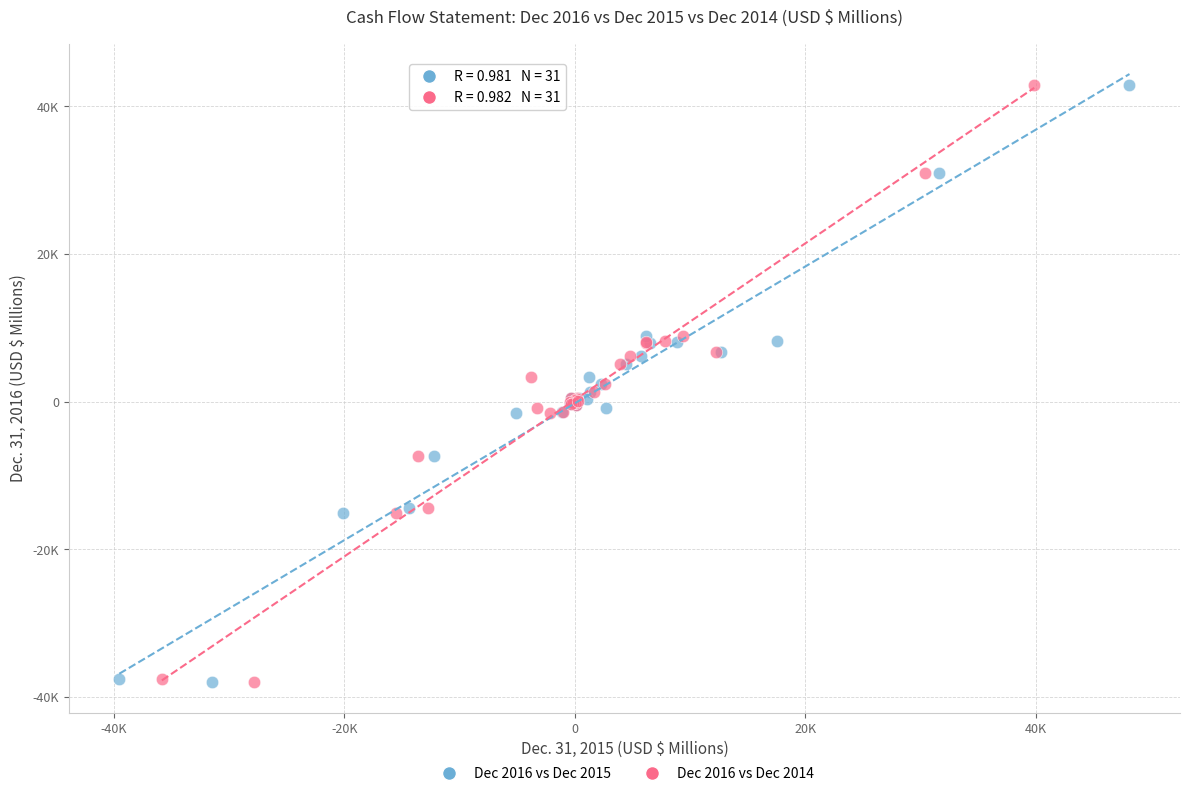

What are all the series names shown in the legend?

Dec 2016 vs Dec 2015, Dec 2016 vs Dec 2014